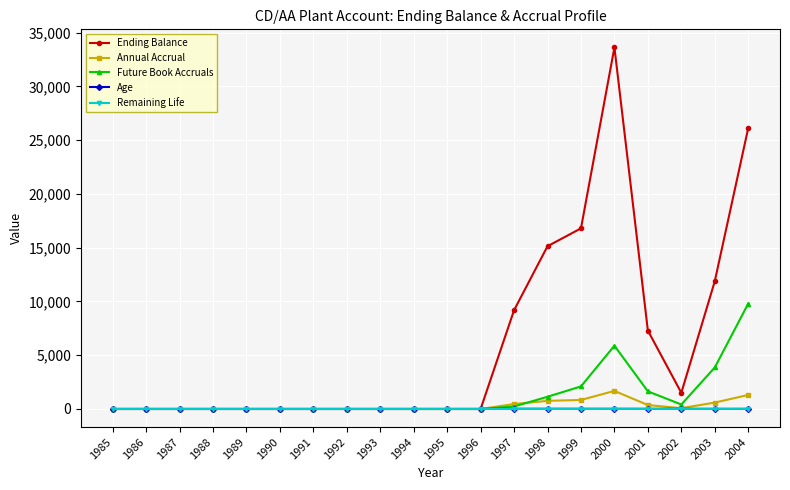

The Annual Accrual series shows 757.1 at 1998. True or false?

True